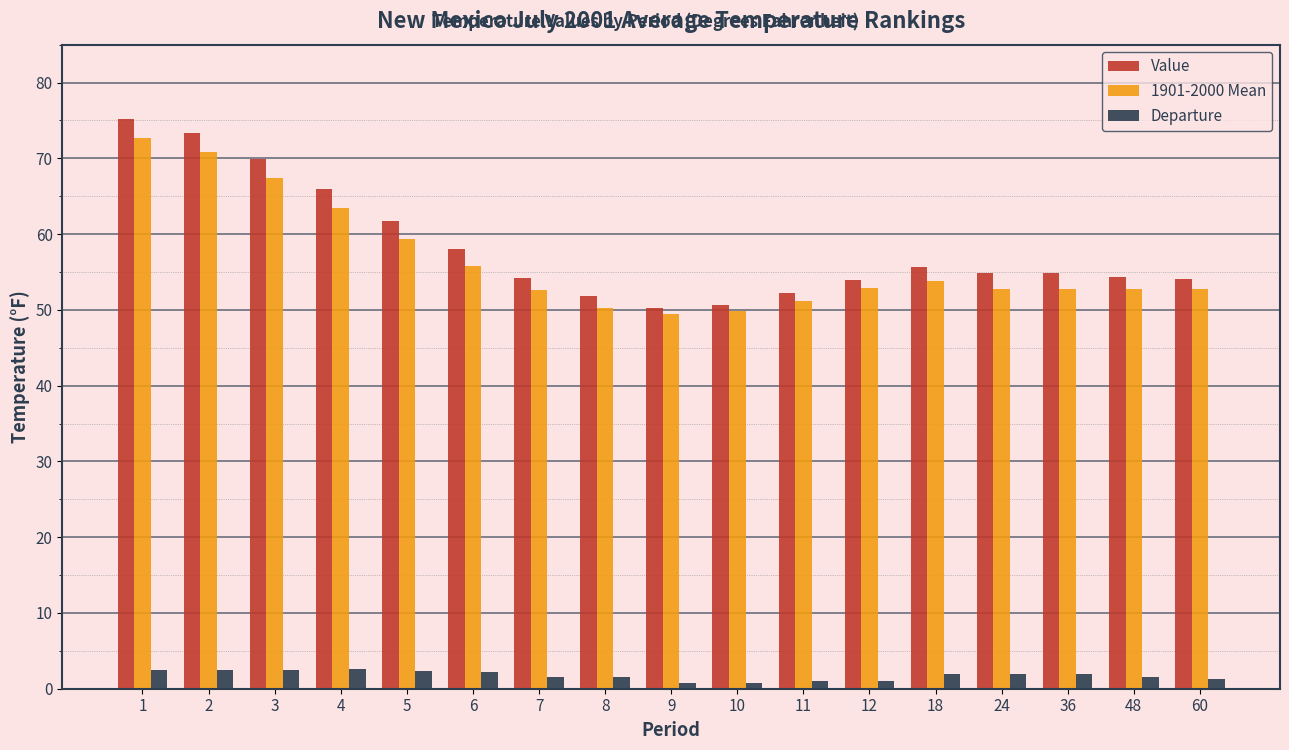

Rank the series by their maximum value, from highest to lowest.

Value, 1901-2000 Mean, Departure